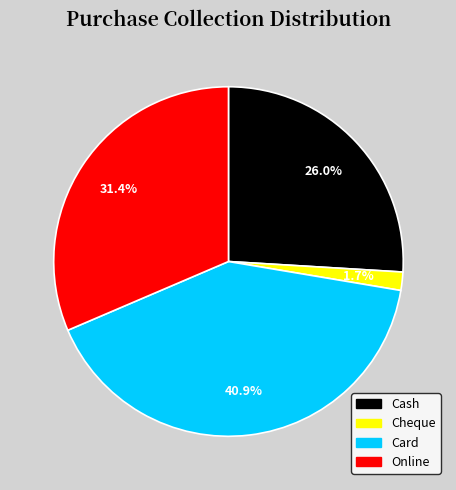

To the nearest percent, what is the combined percentage of Card and Cheque?

43%